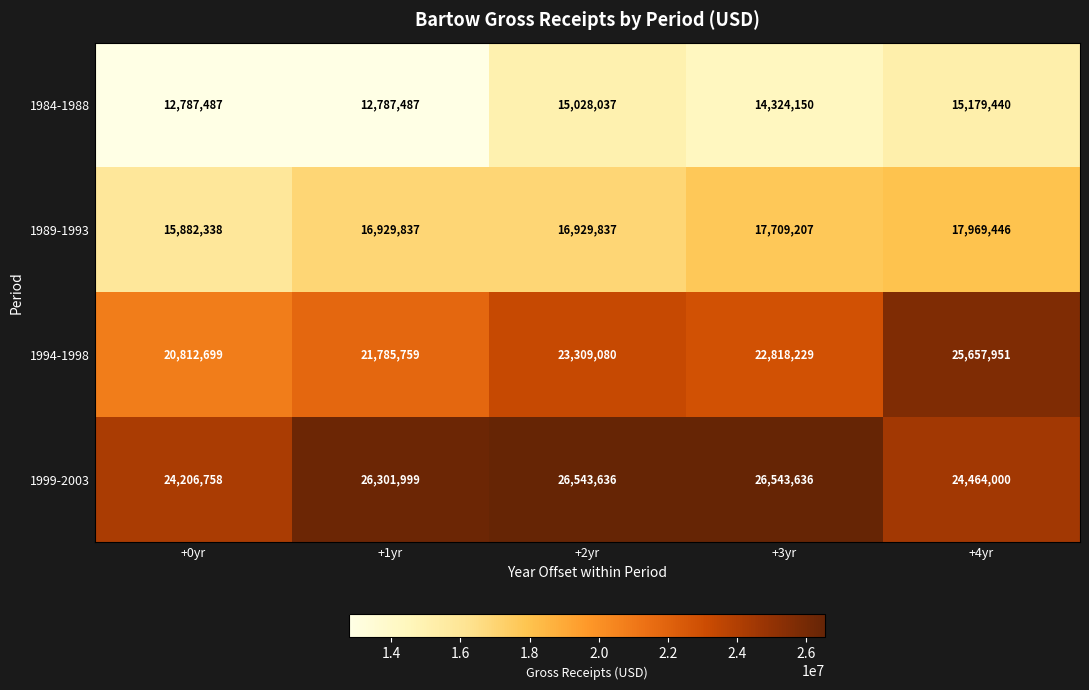

What is the difference between the maximum and minimum values in the 1989-1993 series?

2087108